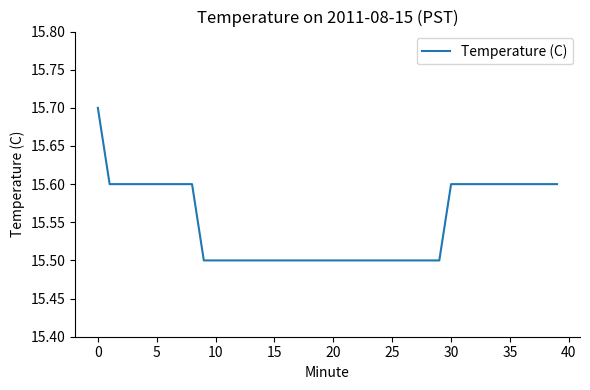

What is the minimum value shown in the chart?

15.5